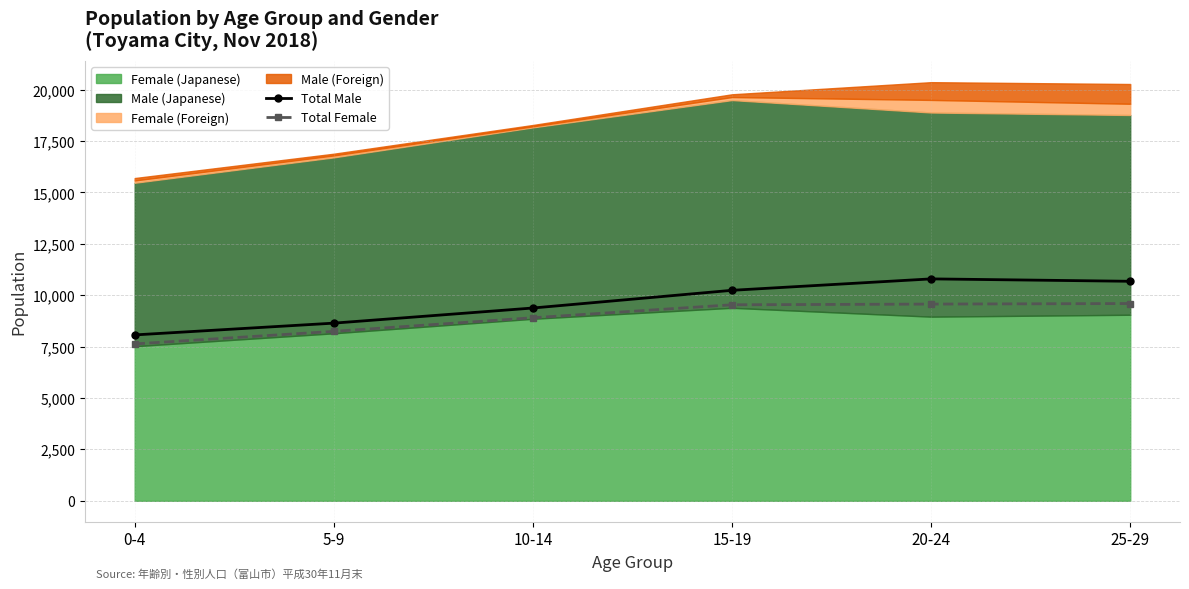

What is the label of the 4th point from the left?

15-19